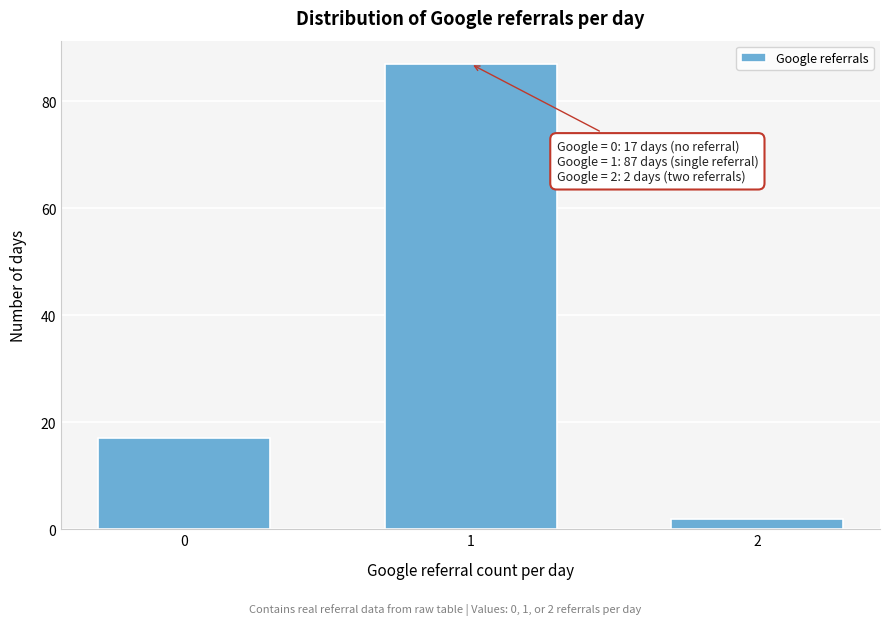

Reading left to right, what are all the values shown in this chart?

0=17	1=87	2=2